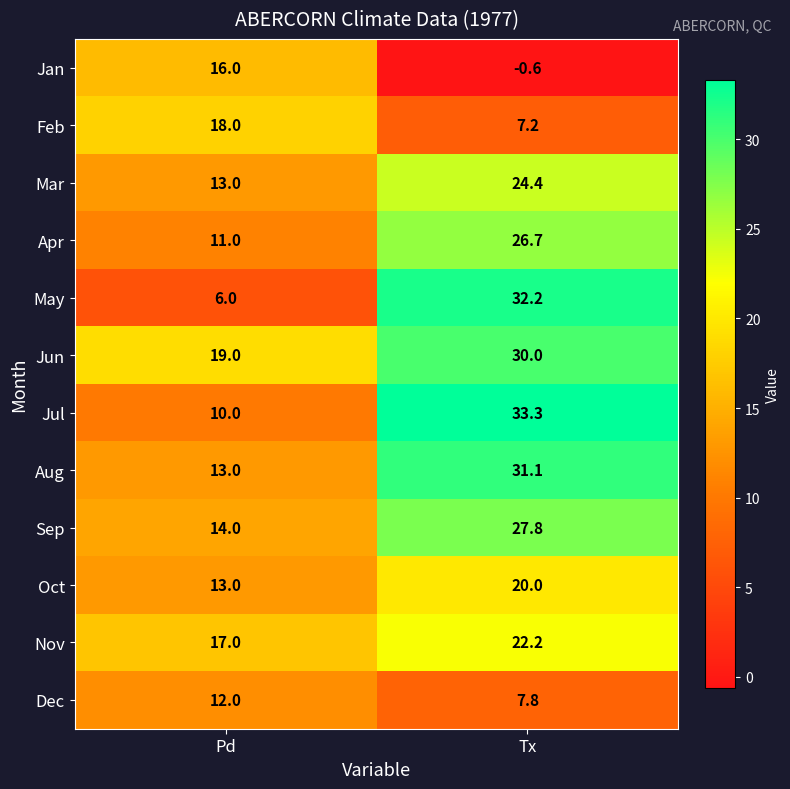

Is it true that Aug equals 20.0 at Pd?

False